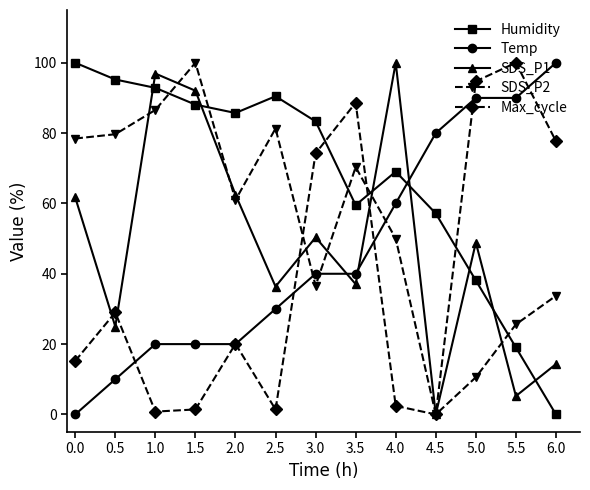

How many times do Temp and SDS_P2 cross each other?

3